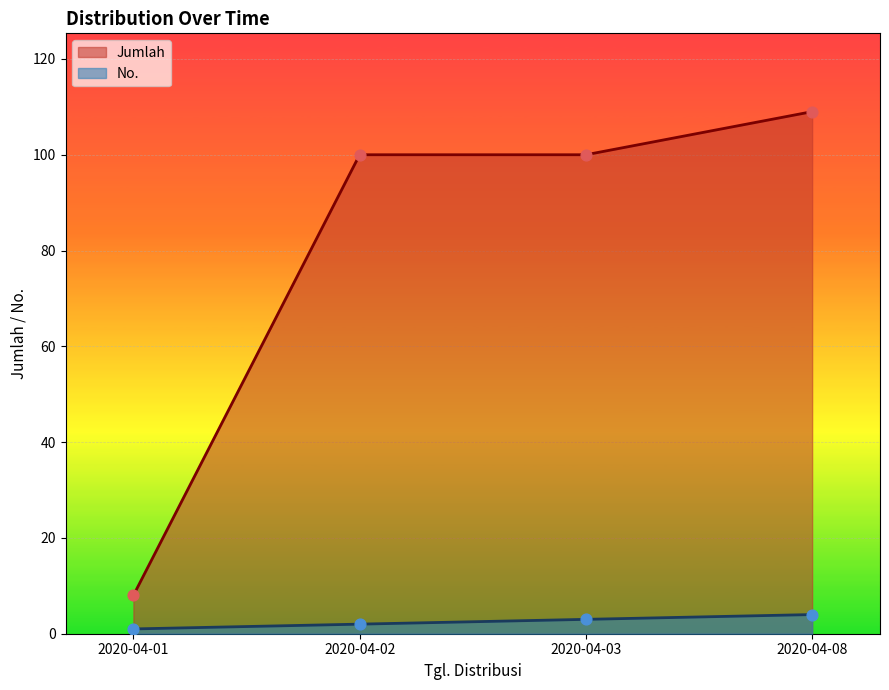

At how many categories does at least one series exceed 103?

1